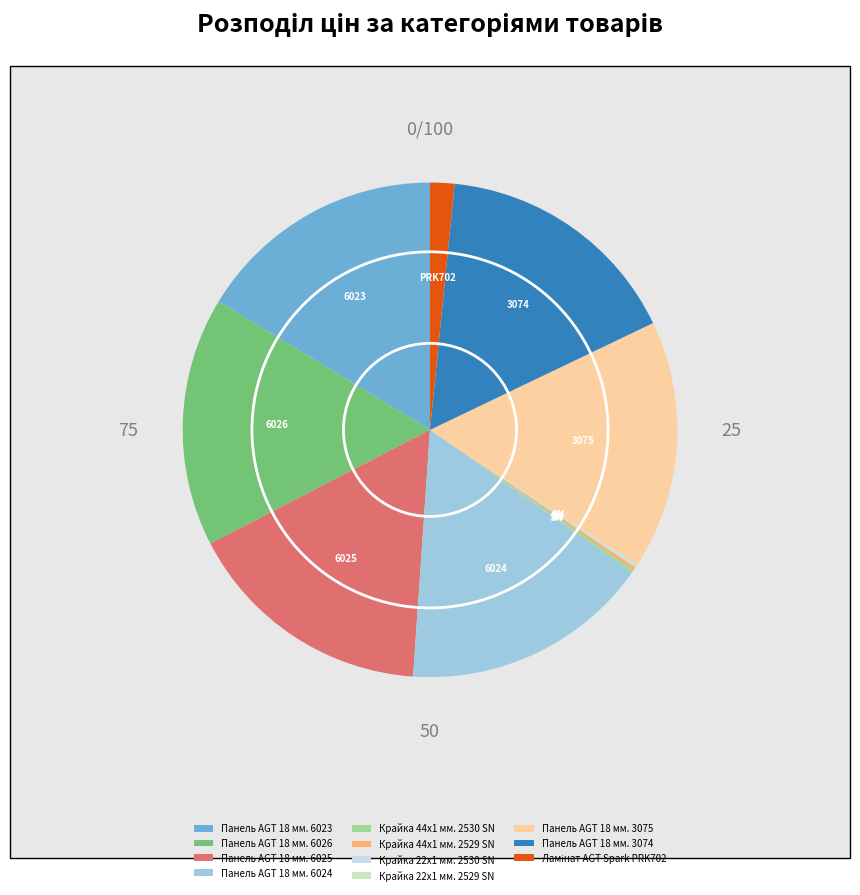

Is there any slice that represents more than half of the pie?

No